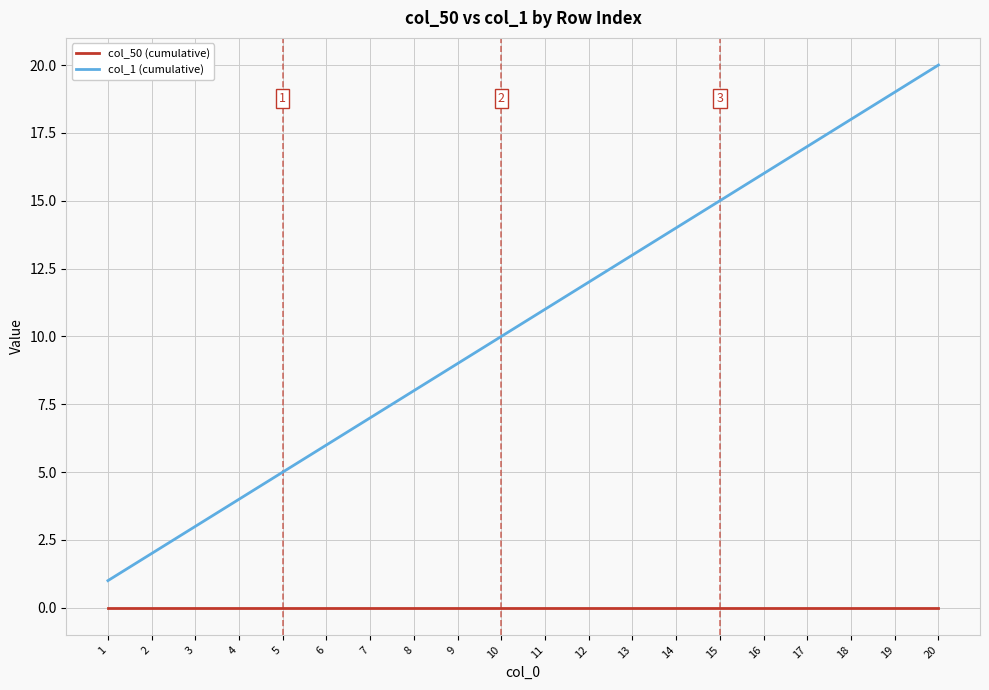

True or false: col_1 (cumulative) has more than 0 interior local peaks.

False